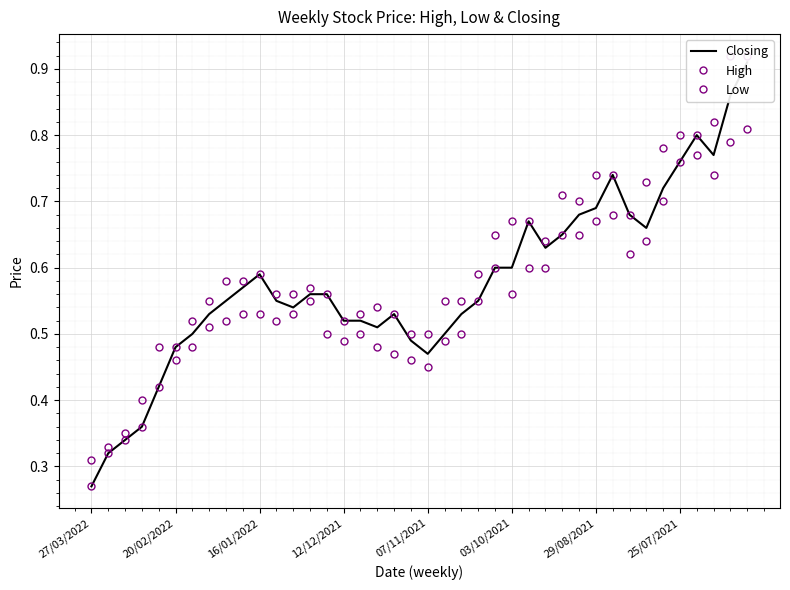

How many lines are shown in the chart?

3